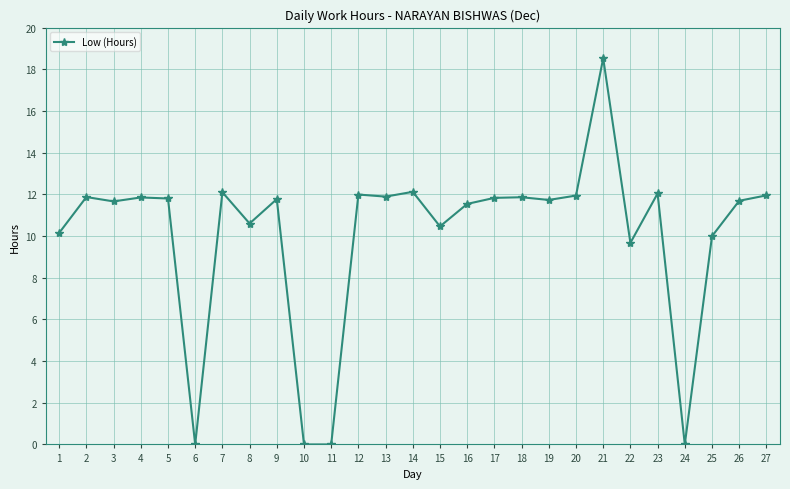

True or false: there are more than 0 points higher than both neighbors.

True